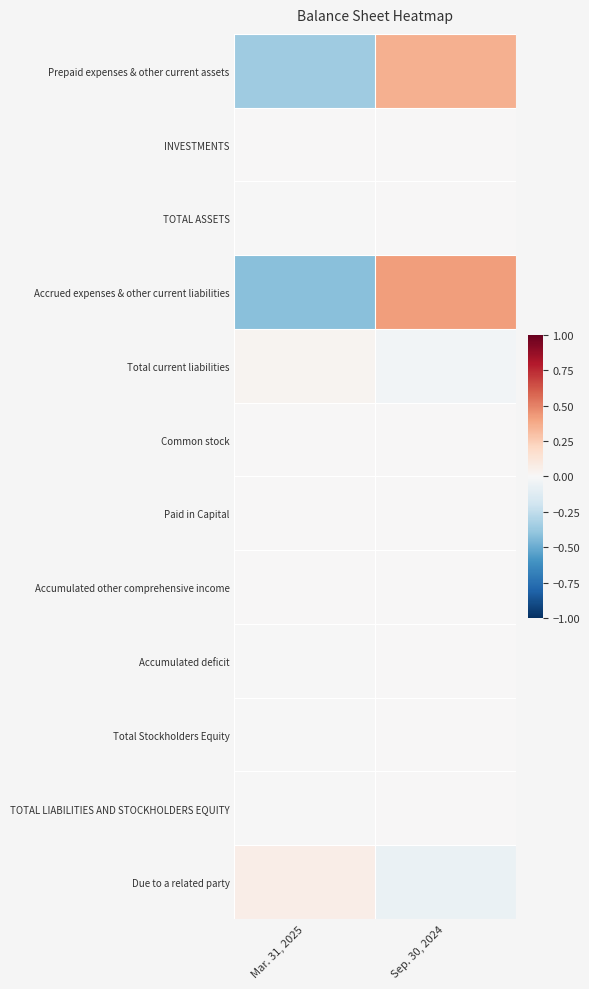

Reading left to right, what are all the values shown in this chart?

Prepaid expenses & other current assets: Mar. 31, 2025=-0.4	Sep. 30, 2024=0.4
INVESTMENTS: Mar. 31, 2025=0.0	Sep. 30, 2024=0.0
TOTAL ASSETS: Mar. 31, 2025=-0.0	Sep. 30, 2024=0.0
Accrued expenses & other current liabilities: Mar. 31, 2025=-0.4	Sep. 30, 2024=0.4
Total current liabilities: Mar. 31, 2025=0.0	Sep. 30, 2024=-0.0
Common stock: Mar. 31, 2025=0.0	Sep. 30, 2024=0.0
Paid in Capital: Mar. 31, 2025=0.0	Sep. 30, 2024=0.0
Accumulated other comprehensive income: Mar. 31, 2025=0.0	Sep. 30, 2024=0.0
Accumulated deficit: Mar. 31, 2025=-0.0	Sep. 30, 2024=0.0
Total Stockholders Equity: Mar. 31, 2025=-0.0	Sep. 30, 2024=0.0
TOTAL LIABILITIES AND STOCKHOLDERS EQUITY: Mar. 31, 2025=-0.0	Sep. 30, 2024=0.0
Due to a related party: Mar. 31, 2025=0.1	Sep. 30, 2024=-0.1